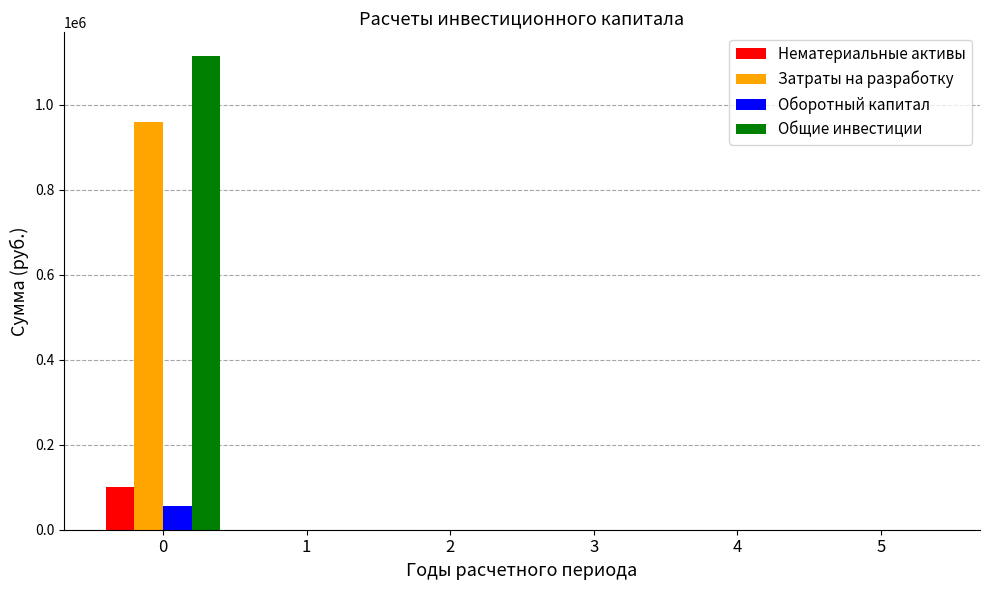

What is the sum of all Оборотный капитал values?

55000